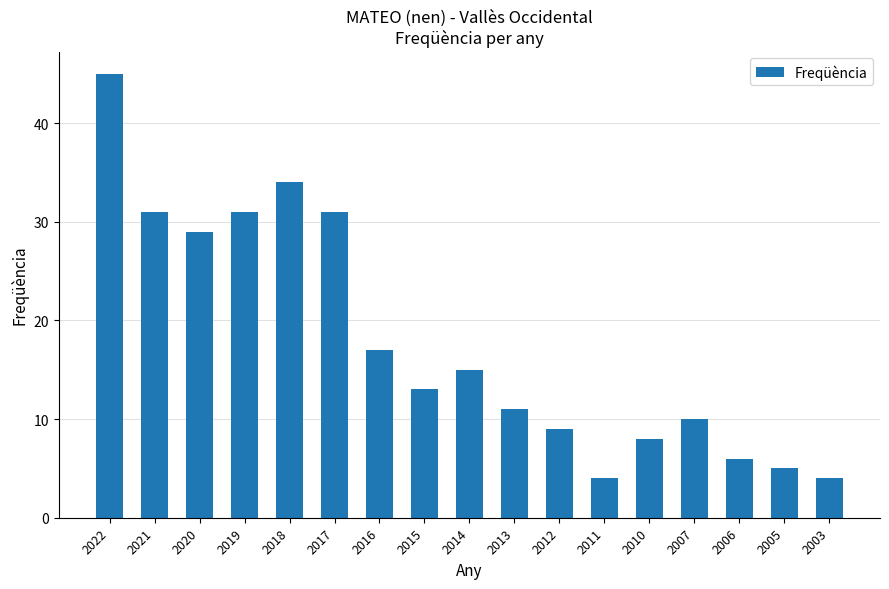

What value does the data have at 2019?

31